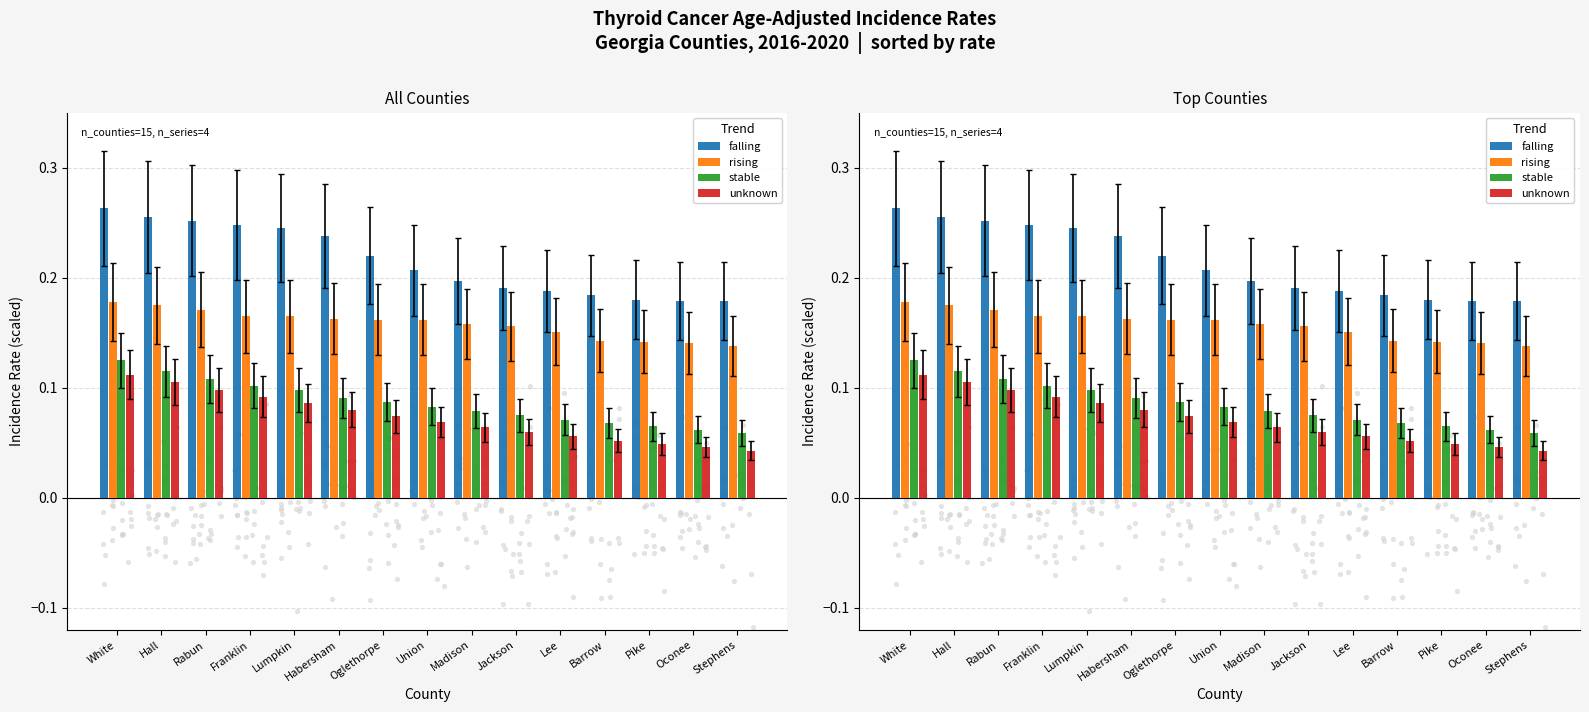

What is the total value across all series at Habersham?

0.6